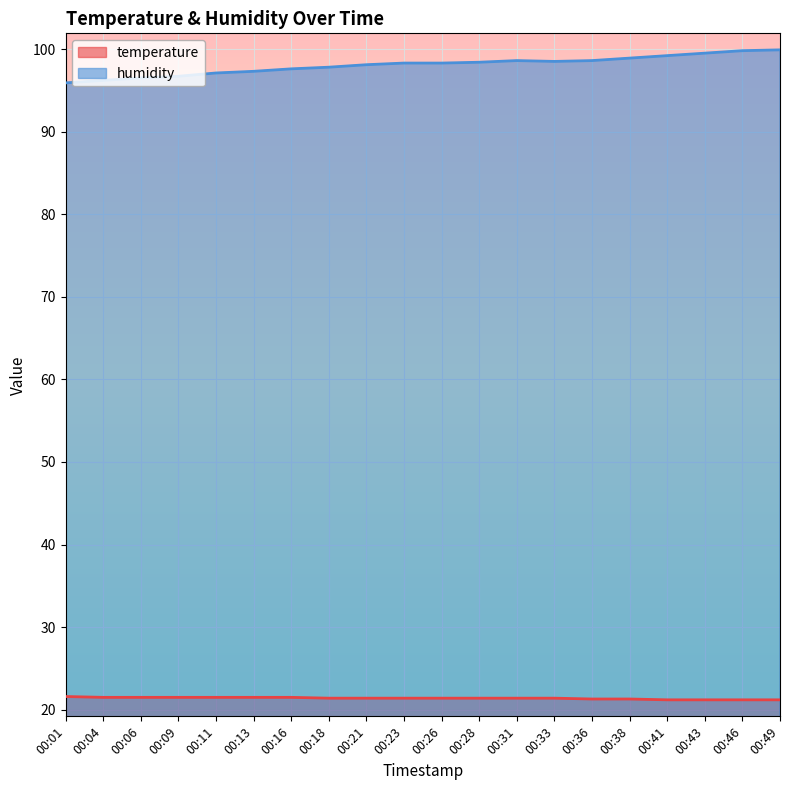

Which series has the largest total across all categories?

humidity